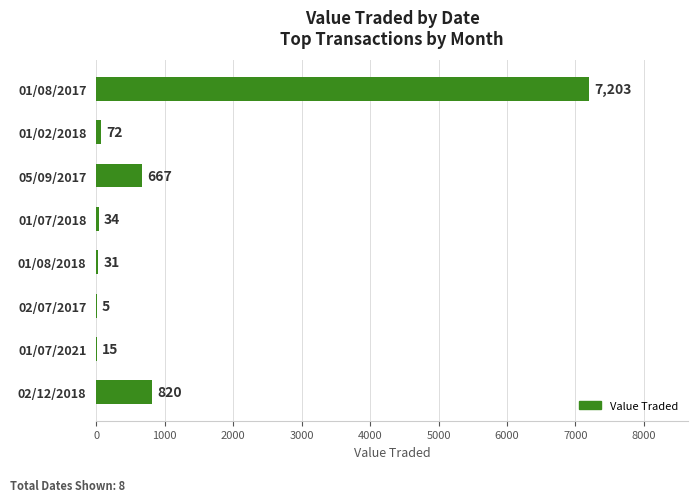

At which label is the value closest to 3604?

02/12/2018